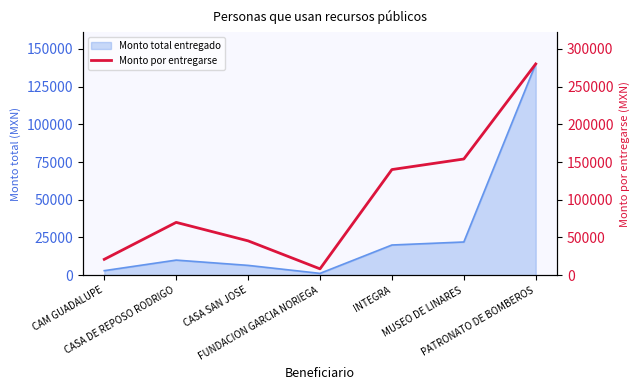

What is the sum of all values?

718900